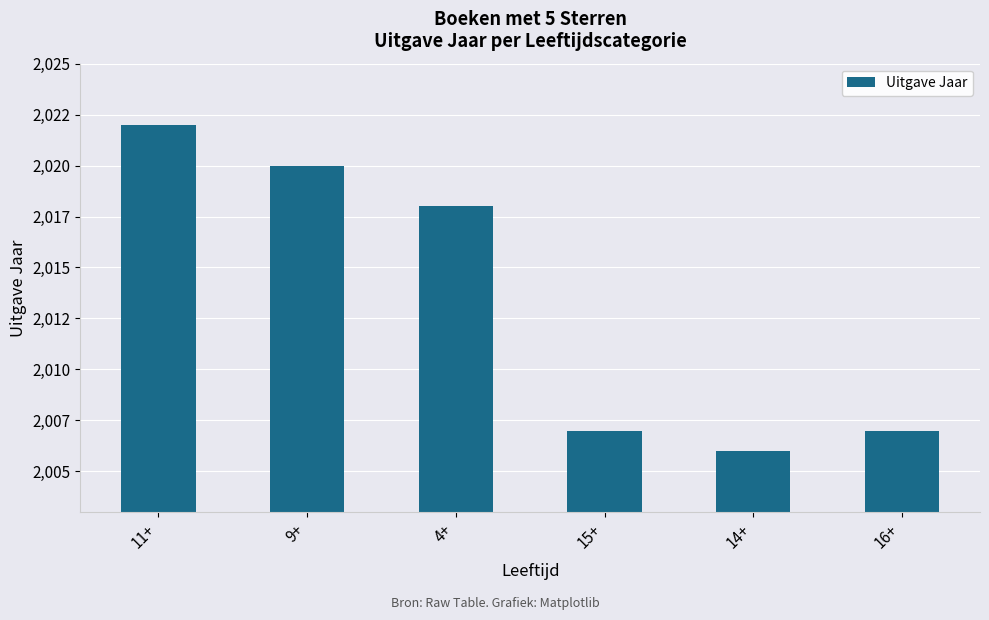

Between 16+ and 4+, which is larger?

4+